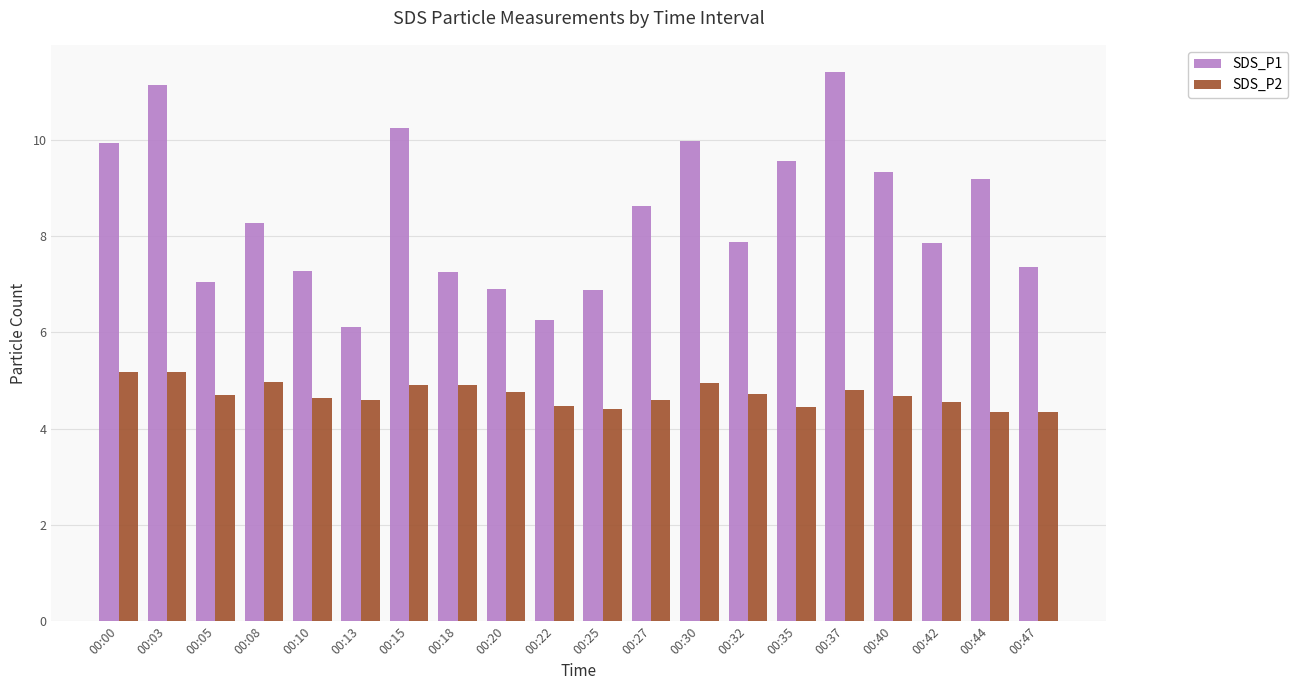

Rank the series by their average value, from highest to lowest.

SDS_P1, SDS_P2